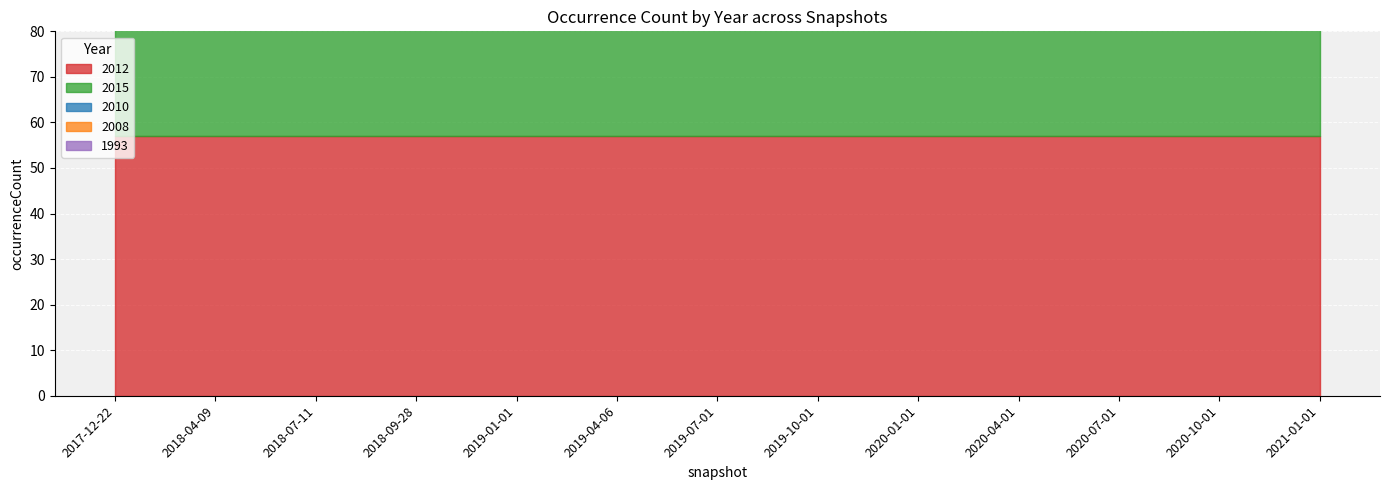

What is the value of the 1993 point at the 7th from the left?

20